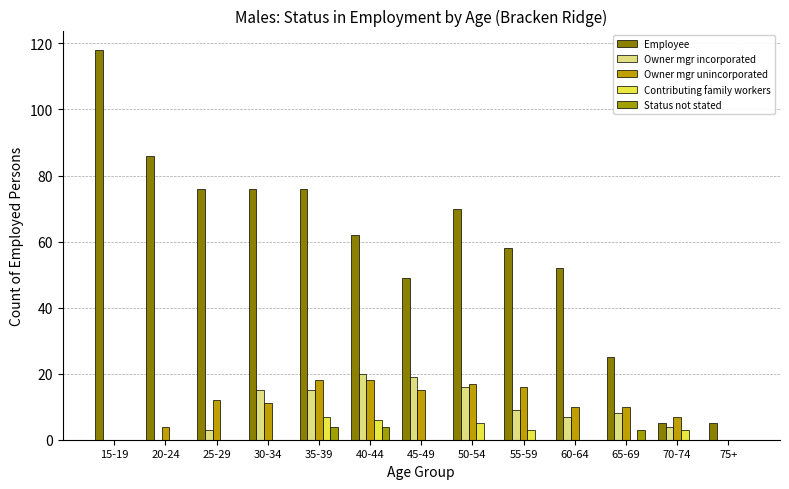

Reading left to right, extract all data points from this chart.

Employee: 15-19=118	20-24=86	25-29=76	30-34=76	35-39=76	40-44=62	45-49=49	50-54=70	55-59=58	60-64=52	65-69=25	70-74=5	75+=5
Owner mgr incorporated: 15-19=0	20-24=0	25-29=3	30-34=15	35-39=15	40-44=20	45-49=19	50-54=16	55-59=9	60-64=7	65-69=8	70-74=4	75+=0
Owner mgr unincorporated: 15-19=0	20-24=4	25-29=12	30-34=11	35-39=18	40-44=18	45-49=15	50-54=17	55-59=16	60-64=10	65-69=10	70-74=7	75+=0
Contributing family workers: 15-19=0	20-24=0	25-29=0	30-34=0	35-39=7	40-44=6	45-49=0	50-54=5	55-59=3	60-64=0	65-69=0	70-74=3	75+=0
Status not stated: 15-19=0	20-24=0	25-29=0	30-34=0	35-39=4	40-44=4	45-49=0	50-54=0	55-59=0	60-64=0	65-69=3	70-74=0	75+=0